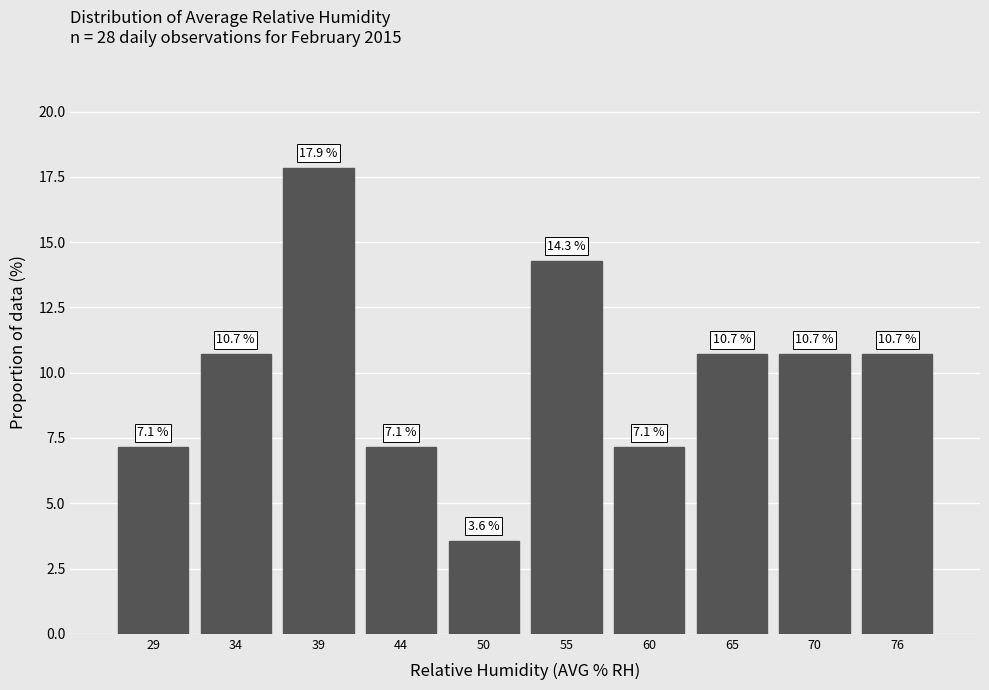

Over which range of the x-axis is the bar tallest?

37 to 42